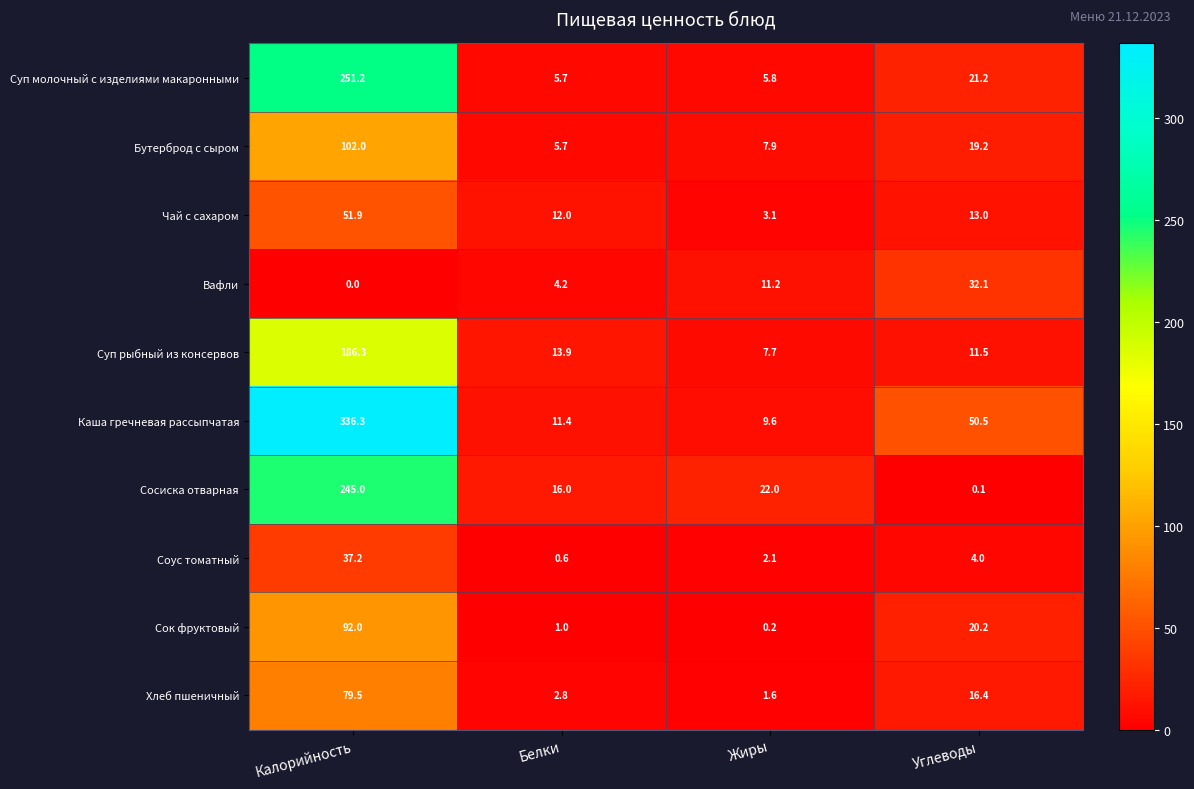

Which series has the largest range (max minus min)?

Каша гречневая рассыпчатая